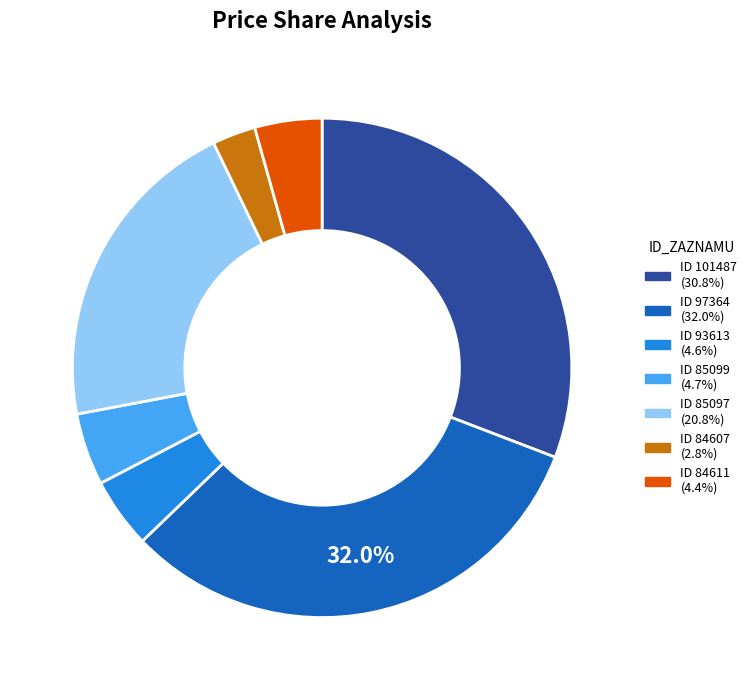

Is there a majority slice in this chart?

No